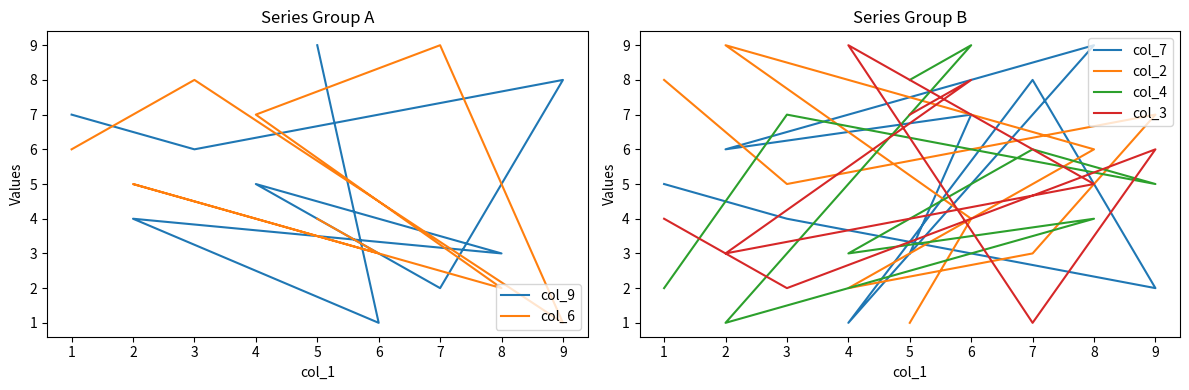

Which series ends up on top after the final intersection of col_3 and col_2?

col_2